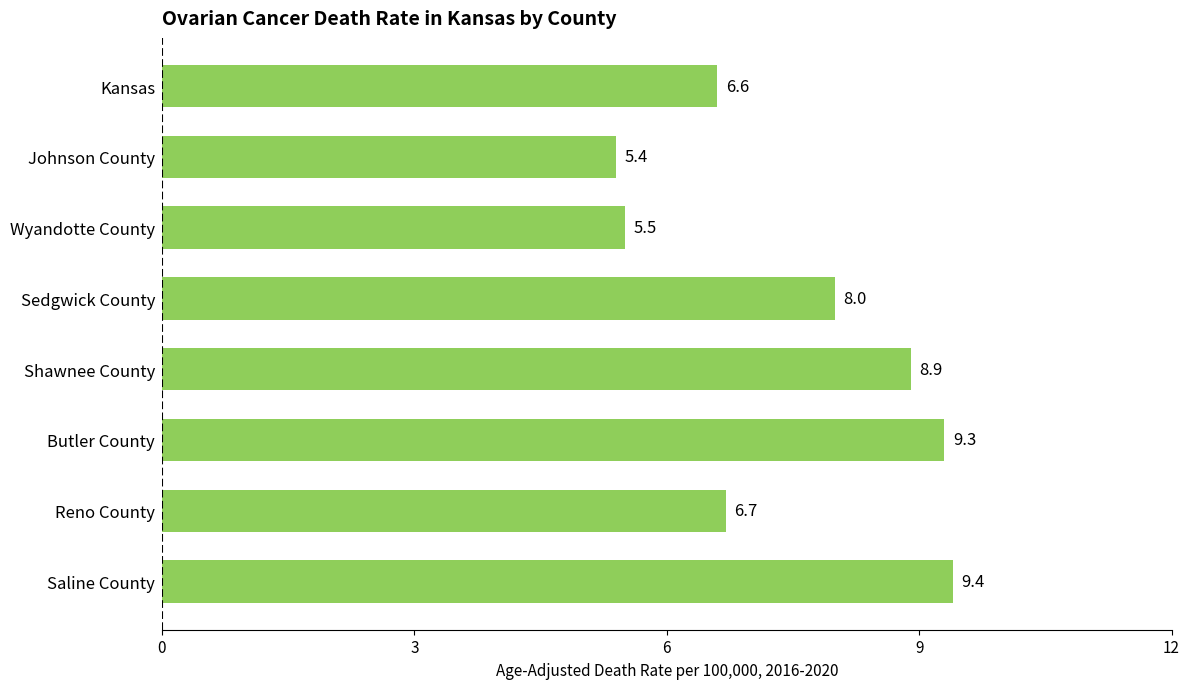

Rank the categories by value from lowest to highest.

Johnson County, Wyandotte County, Kansas, Reno County, Sedgwick County, Shawnee County, Butler County, Saline County